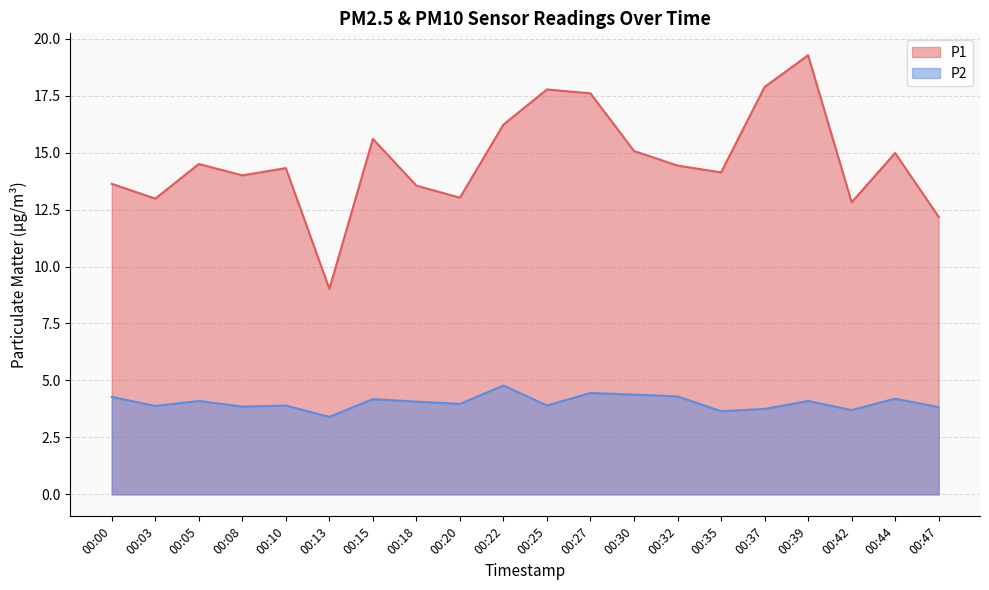

What is the minimum value shown in the chart?

3.4